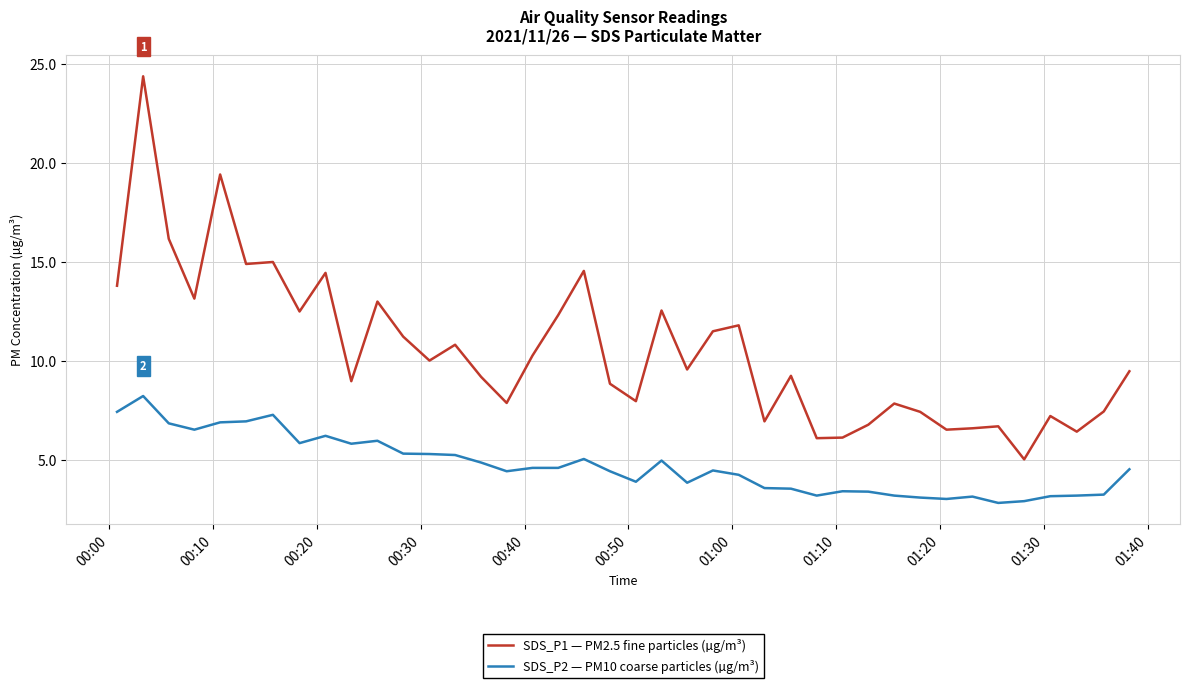

How many lines are shown in the chart?

2